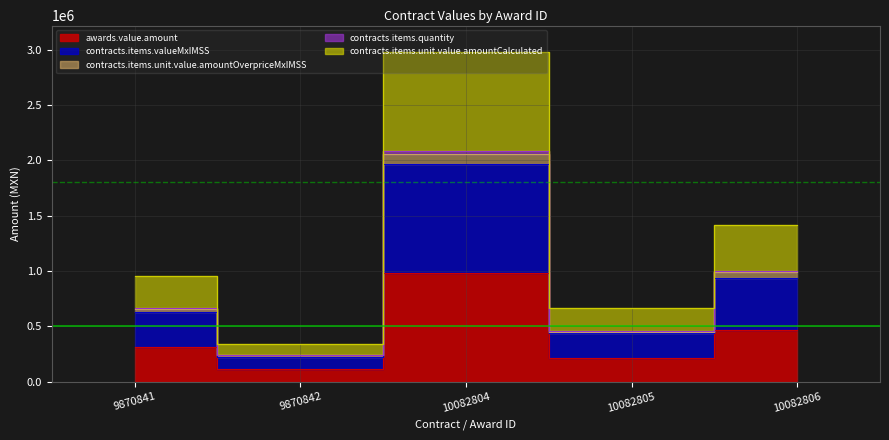

True or false: contracts.items.unit.value.amountOverpriceMxIMSS and contracts.items.unit.value.amountCalculated cross at least once.

False